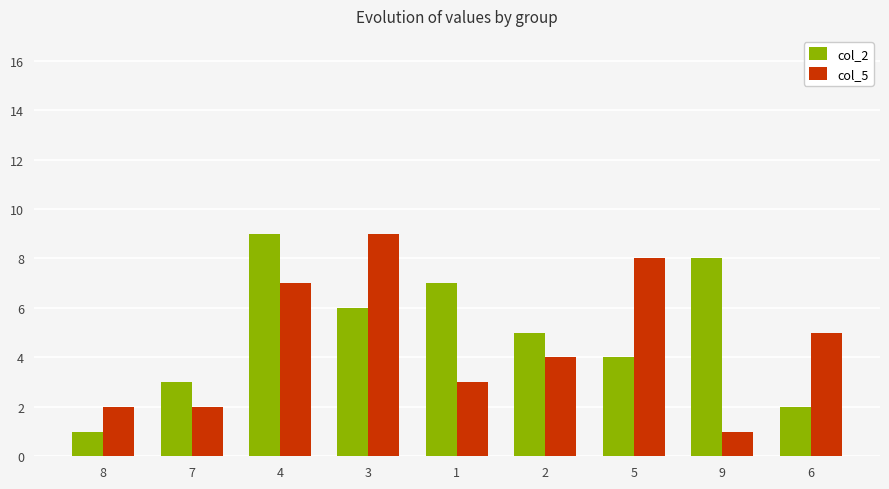

At which category is the sum across all series the highest?

4